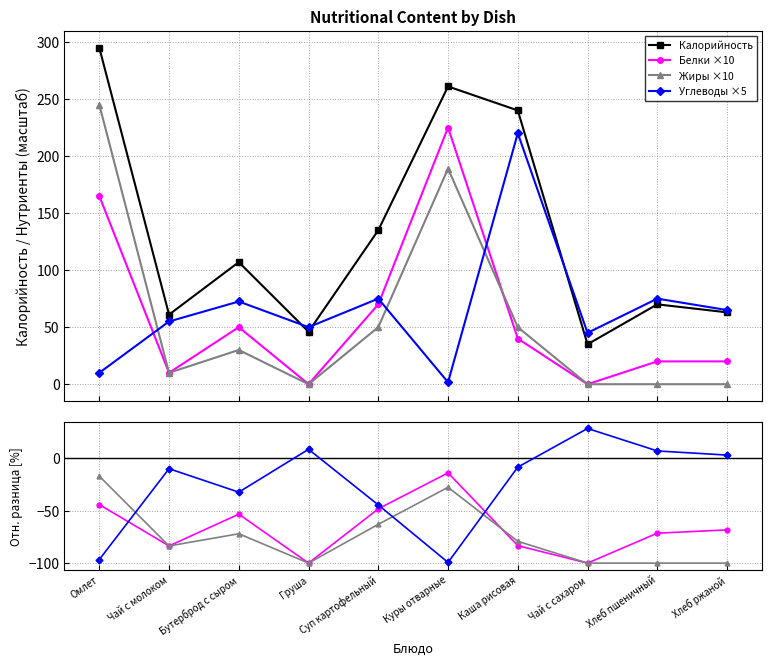

Which series has the largest range (max minus min)?

Калорийность